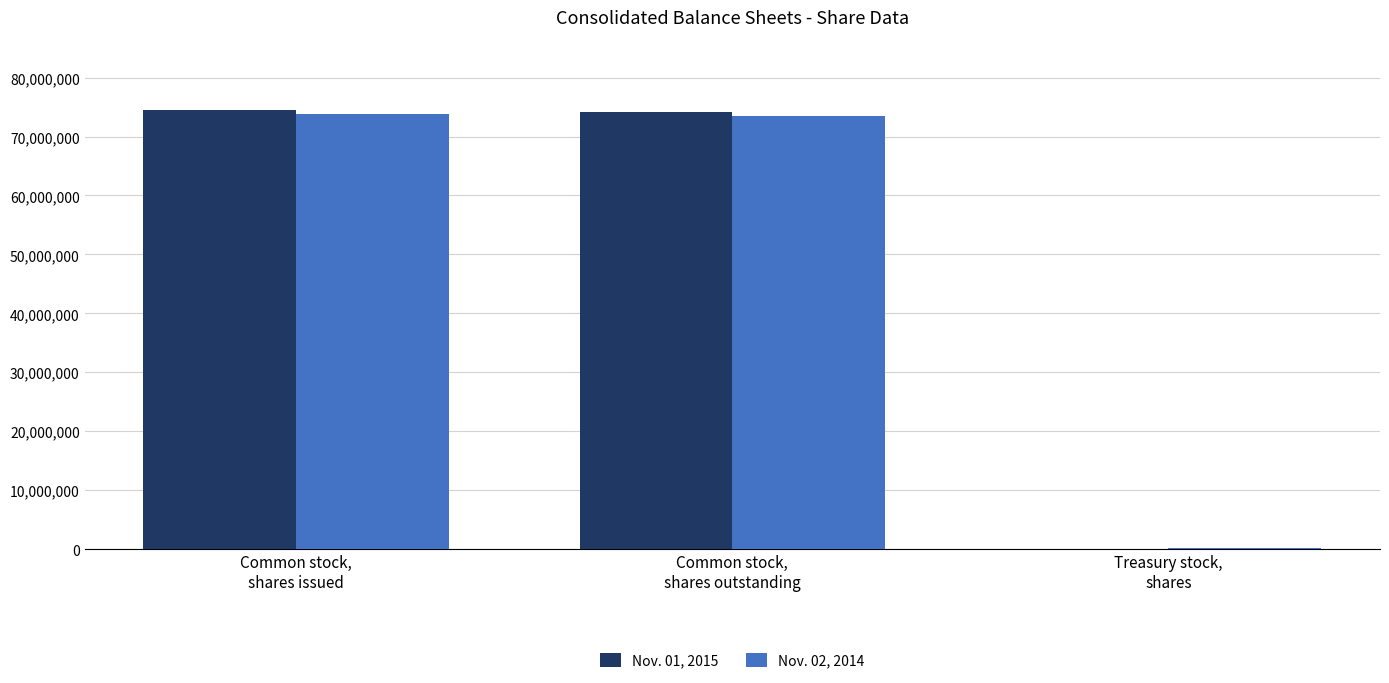

Where does the Nov. 01, 2015 series first go above 74082324?

Common stock,
shares issued